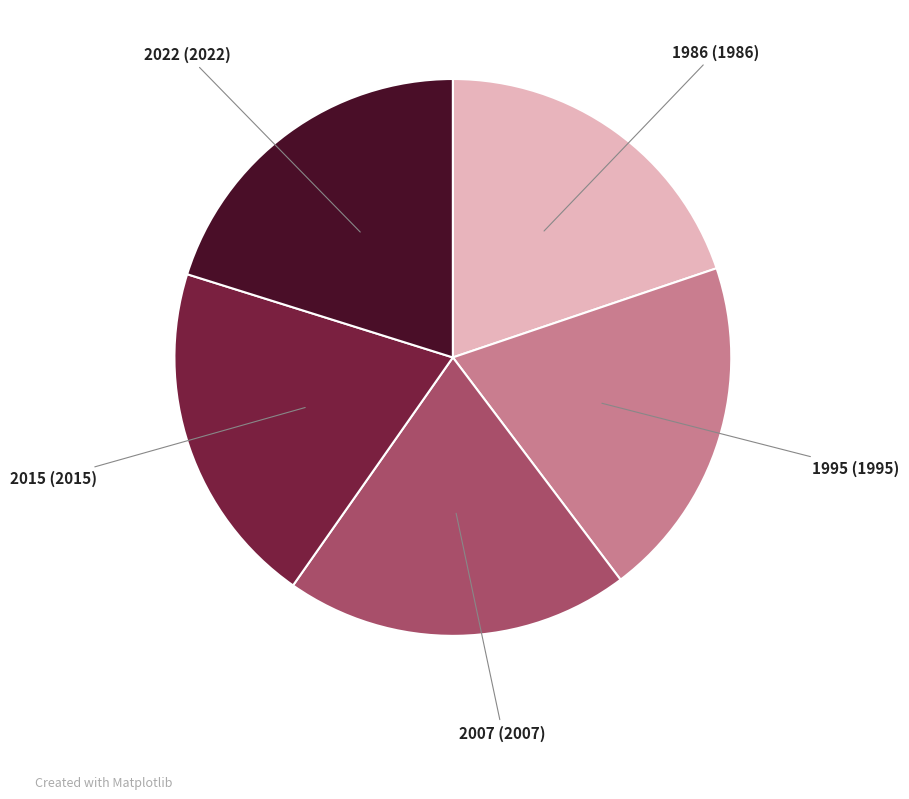

Is there a majority slice in this chart?

No